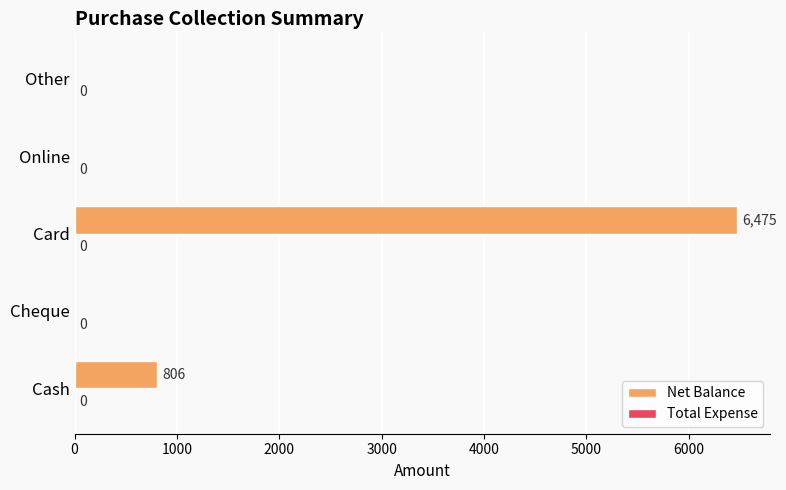

How many categories are shown in the chart?

5